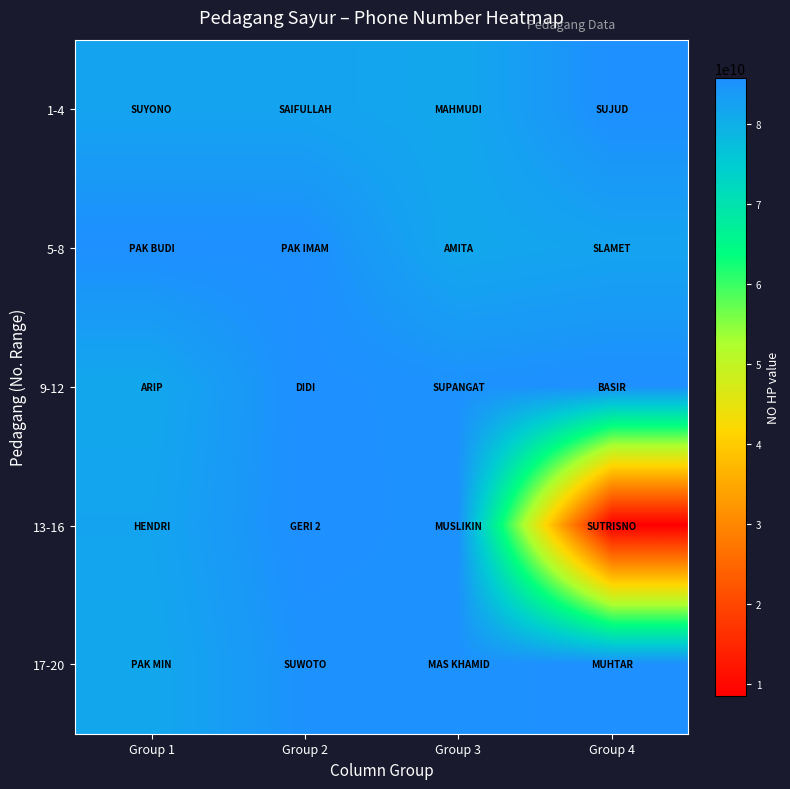

Which series has the widest spread of values?

13-16